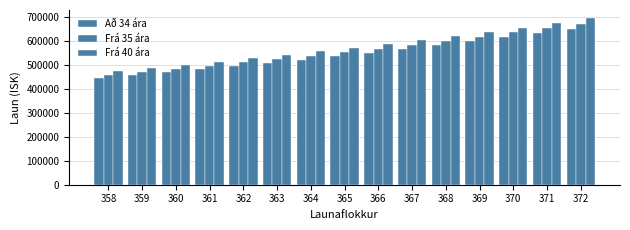

What is the value of the Frá 40 ára bar at the 7th from the left?

555660